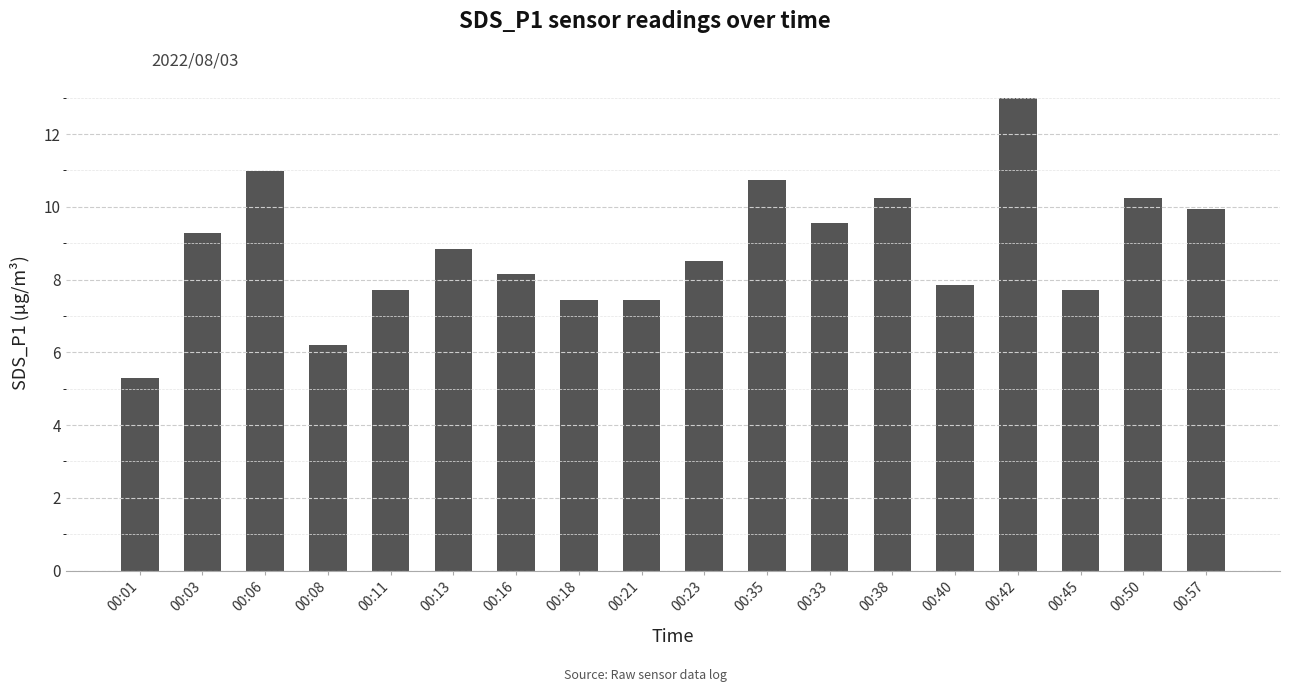

What is the ratio of the value at 00:13 to the value at 00:01?

1.7